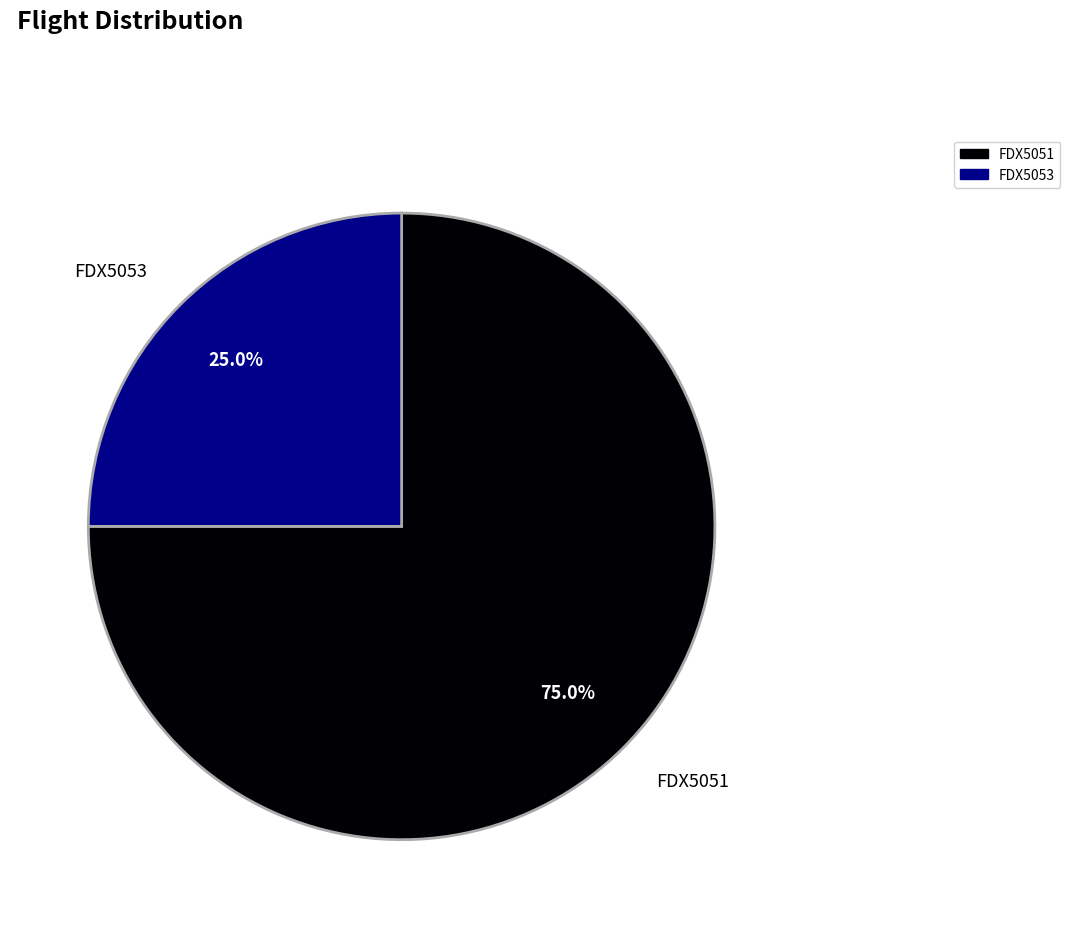

True or false: FDX5051 accounts for 82% of the total.

False